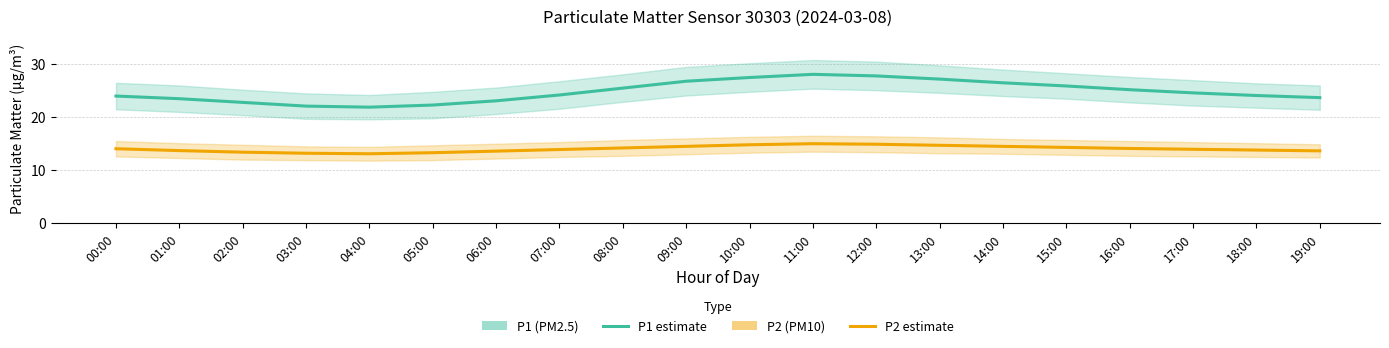

Reading left to right, transcribe all the data shown in this chart.

P1: 24.0	23.5	22.8	22.1	21.9	22.3	23.1	24.2	25.5	26.8	27.5	28.1	27.8	27.2	26.5	25.9	25.2	24.6	24.1	23.7
P2: 14.1	13.7	13.4	13.2	13.1	13.3	13.6	13.9	14.2	14.5	14.8	15.0	14.9	14.7	14.5	14.3	14.1	13.9	13.8	13.7